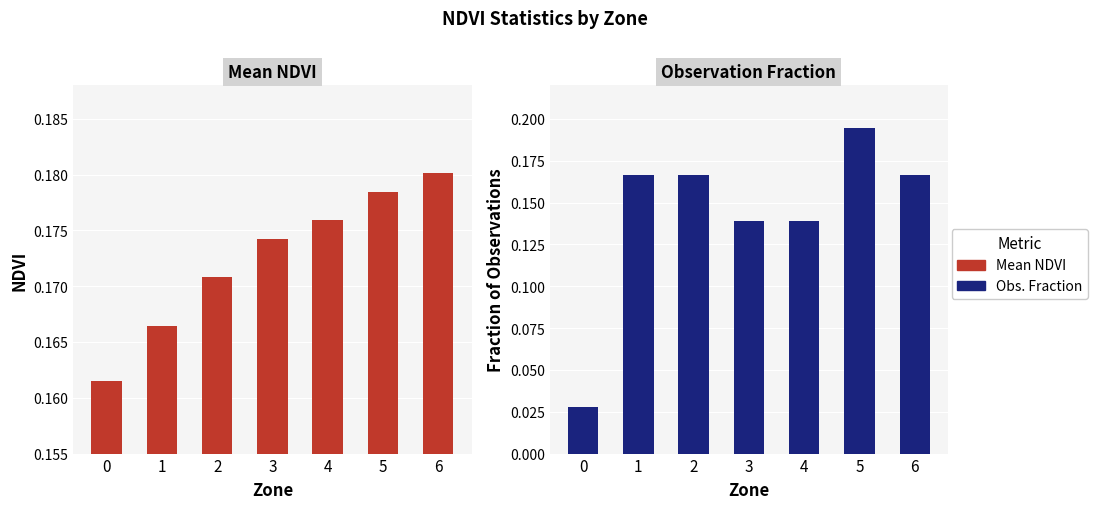

Reading left to right, transcribe all the data shown in this chart.

Mean NDVI: 0.2	0.2	0.2	0.2	0.2	0.2	0.2
Obs. Fraction: 0.0	0.2	0.2	0.1	0.1	0.2	0.2